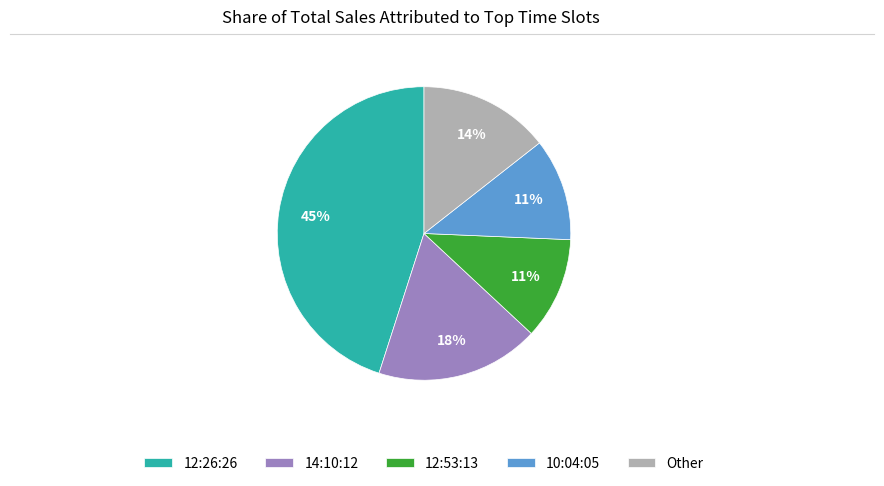

Which slice is the largest?

12:26:26